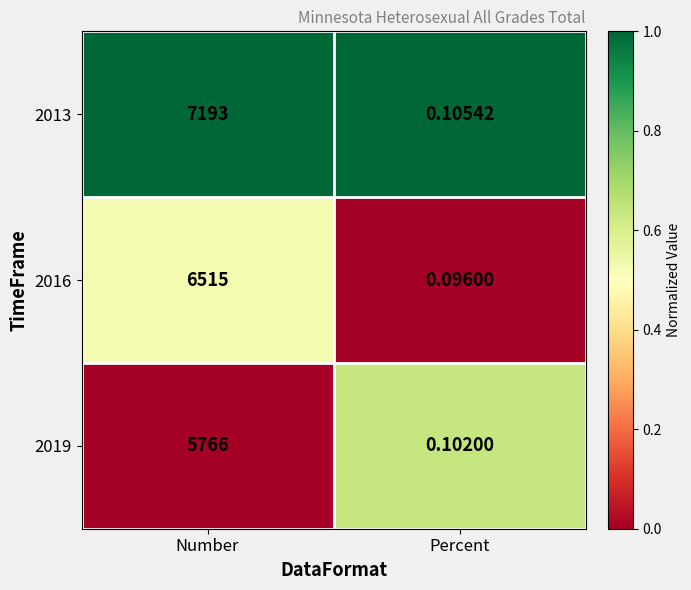

Is the value of 2013 at Percent greater than the value of 2016 at Number?

No